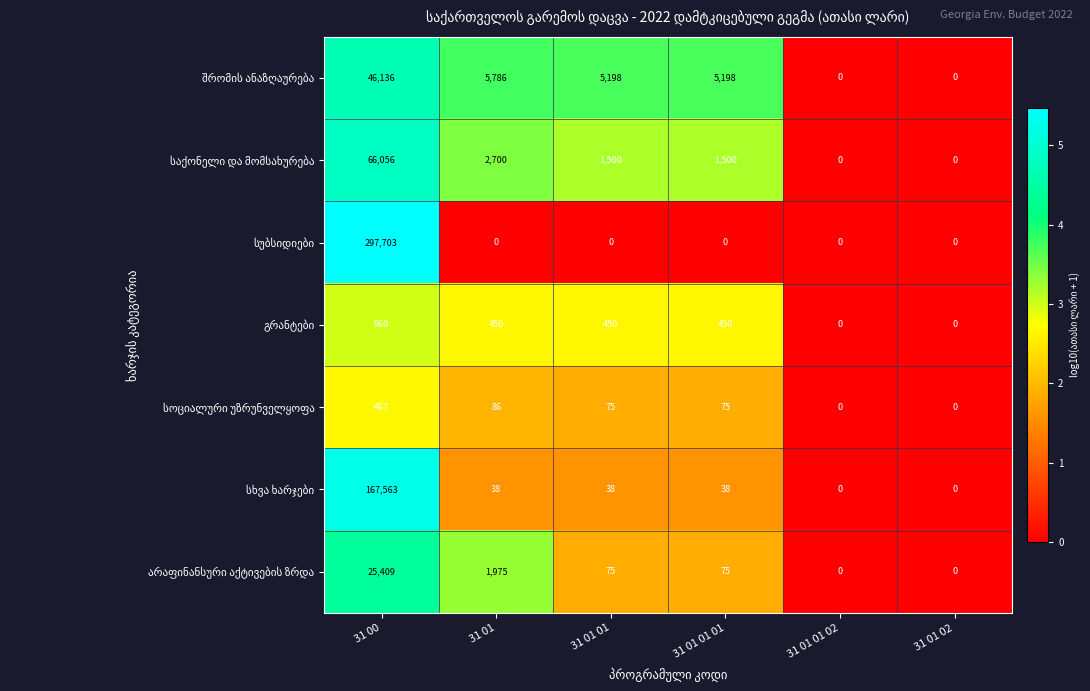

What is the total value across all series at 31 00?

604294